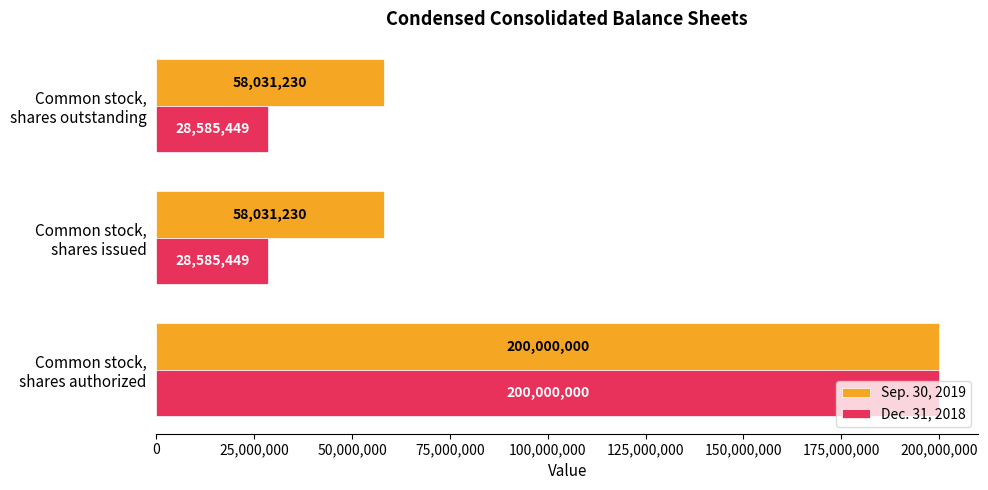

What is the average value of the Sep. 30, 2019 series?

105354153